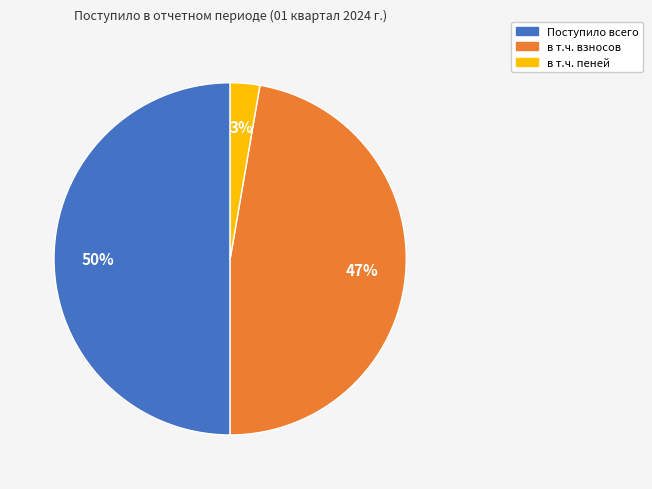

Count the number of slices in the pie.

3